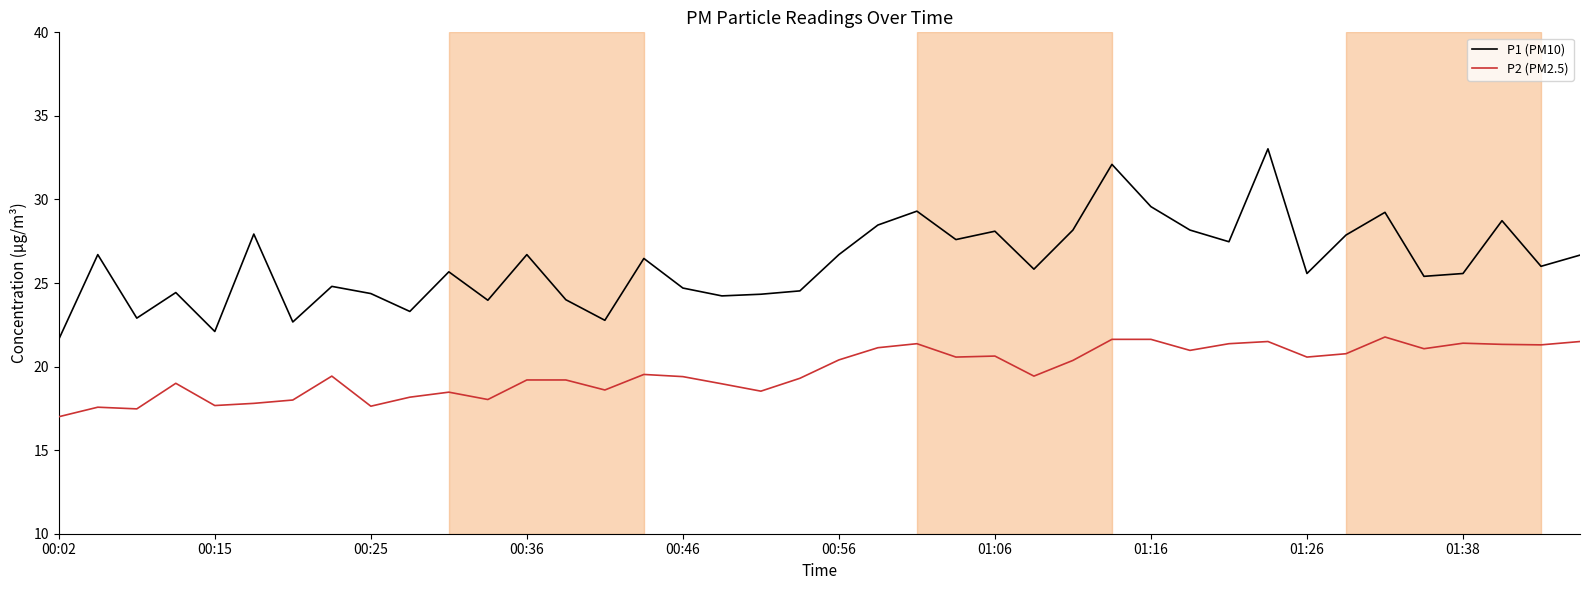

What is the minimum value shown in the chart?

17.0